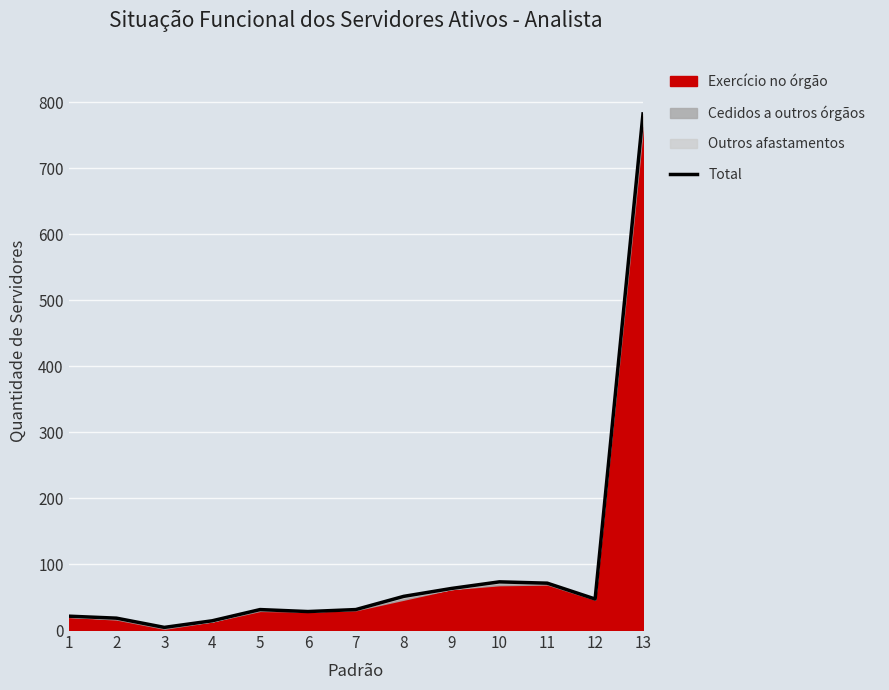

Which category has the highest value across all series?

13